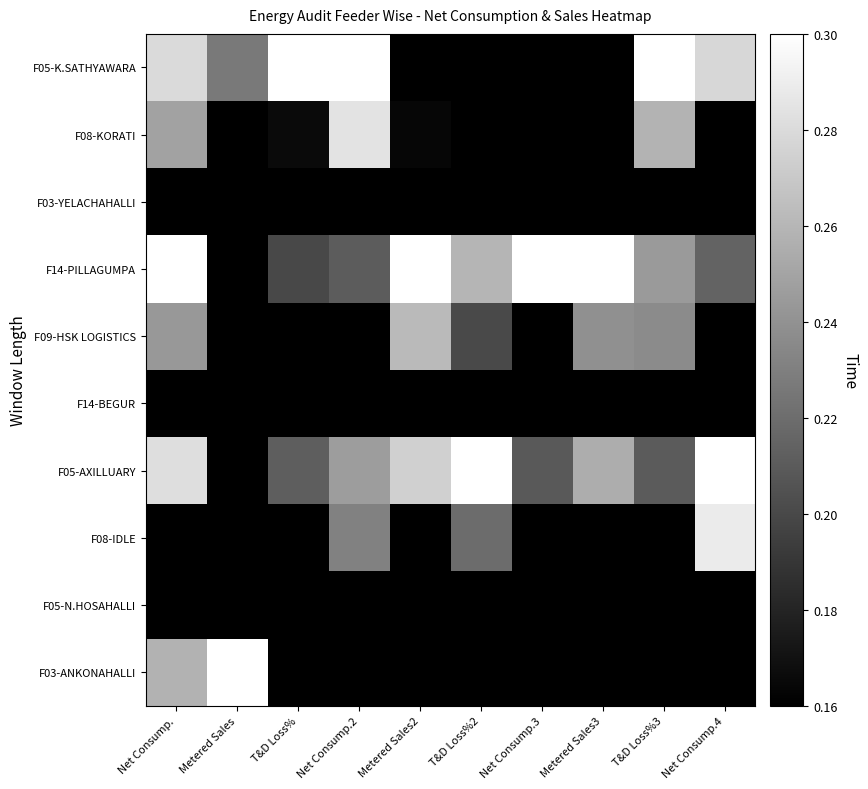

Which series has the largest total across all categories?

F14-PILLAGUMPA